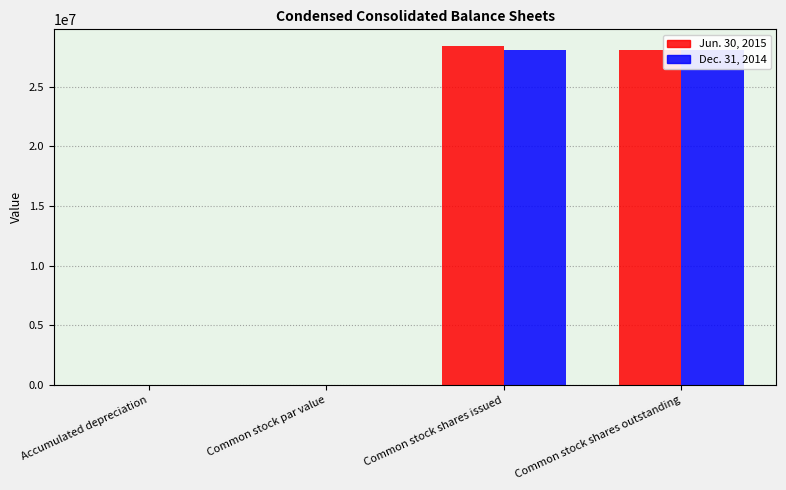

How many values in the Jun. 30, 2015 series exceed 28047661?

1